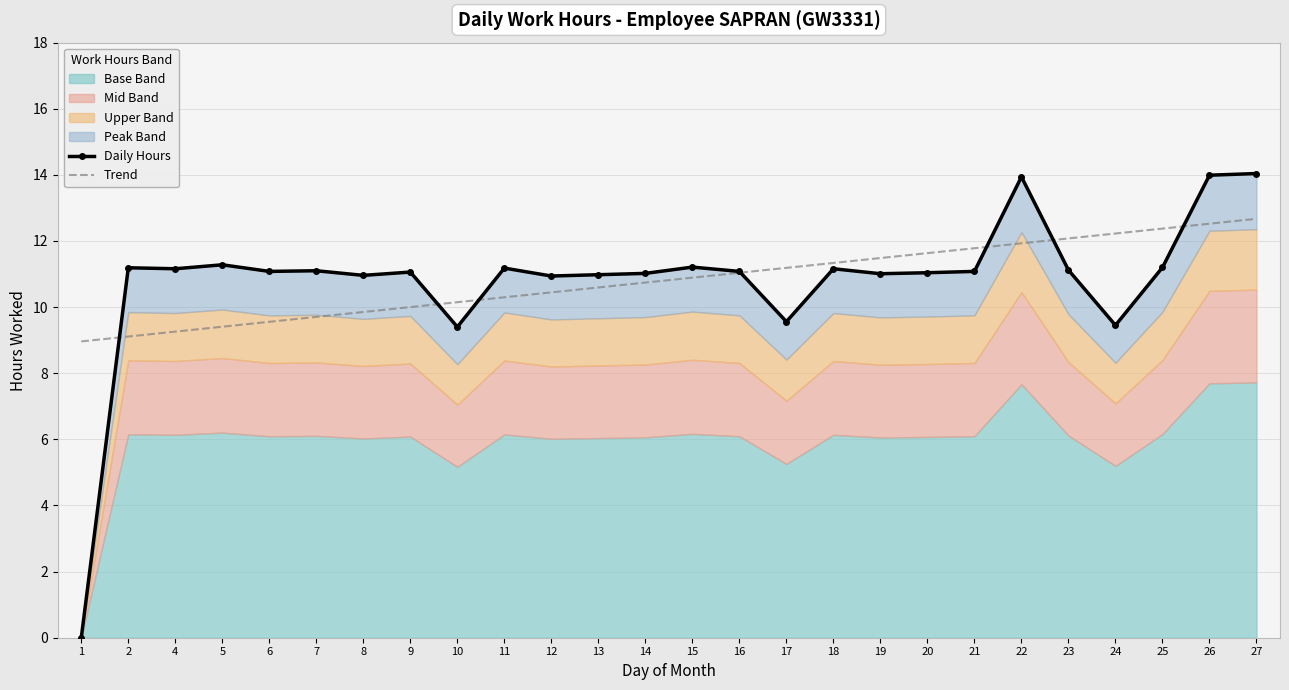

True or false: Daily Hours has more than 1 points higher than both neighbors.

True